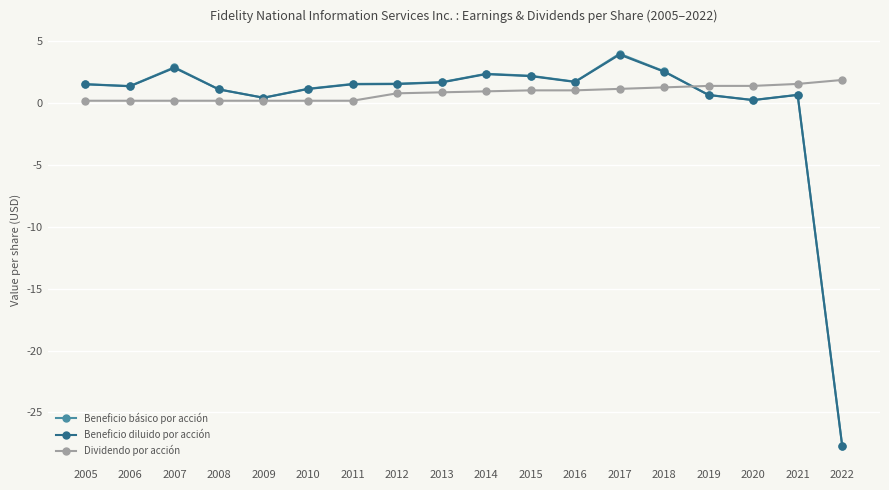

What is the highest value of the Dividendo por acción series?

1.9